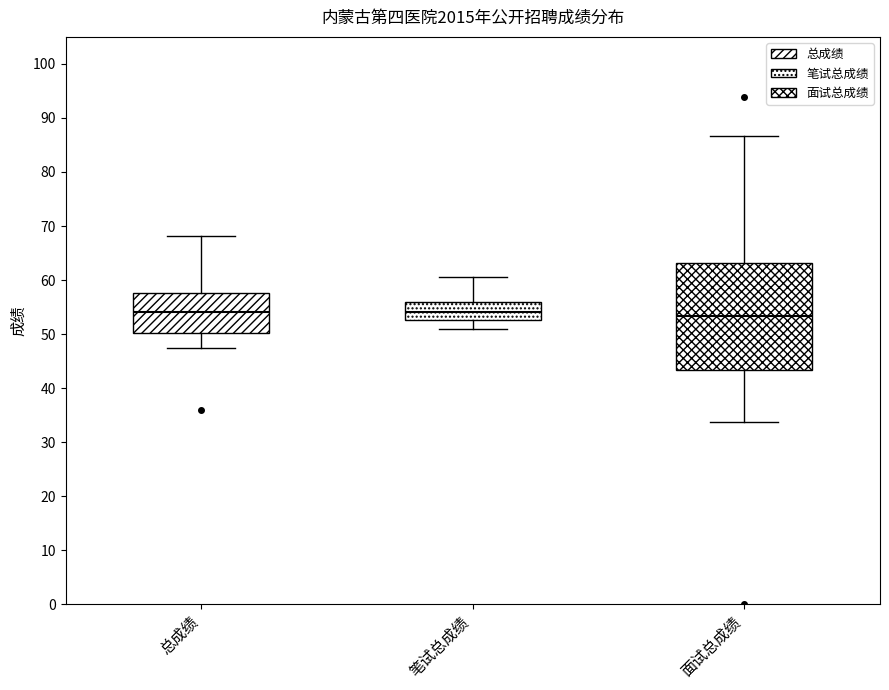

Comparing the boxes themselves (not the whiskers), which one is the tallest?

面试总成绩